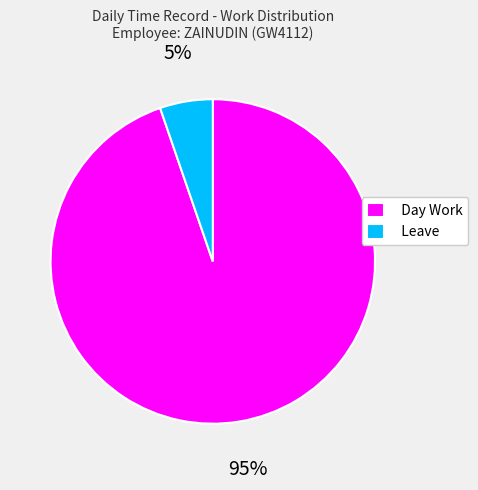

The Day Work slice represents 95% of the pie. True or false?

True